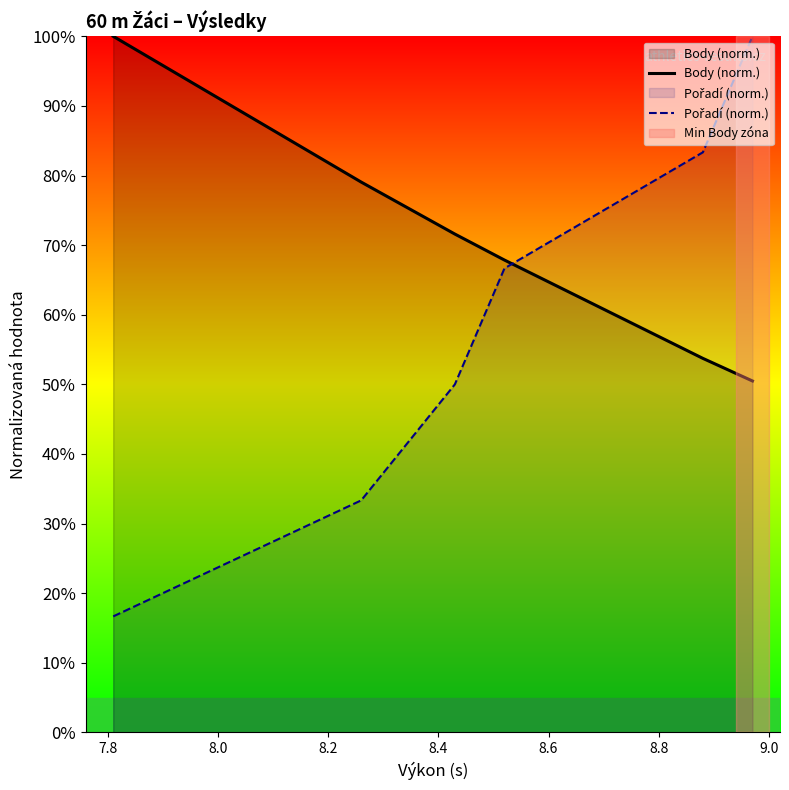

How many values in the Pořadí (norm.) series are below 66?

3